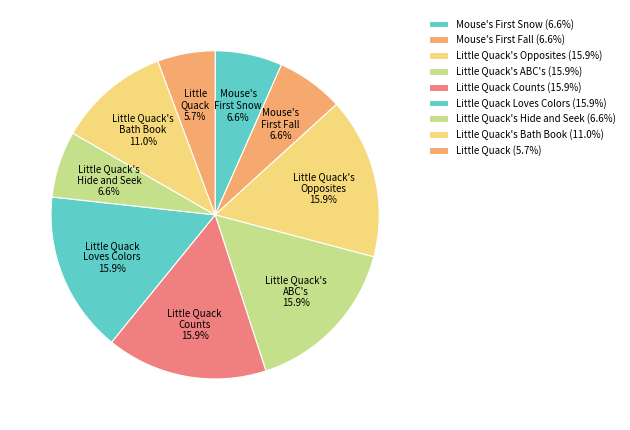

What percentage is the Little Quack's Opposites slice, to the nearest percent?

16%